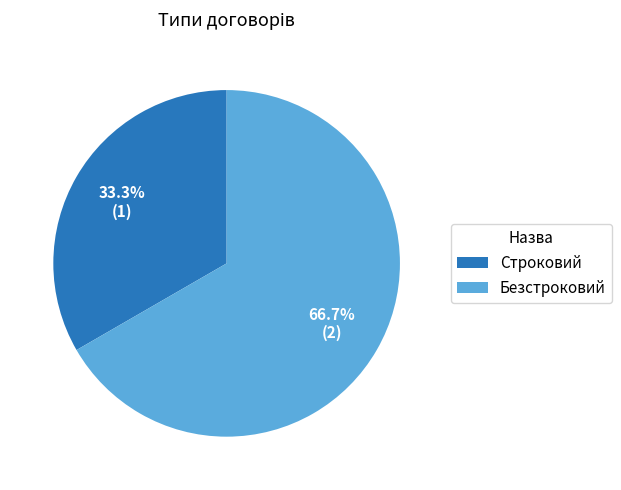

To the nearest percent, what percentage of the pie is Строковий?

33%